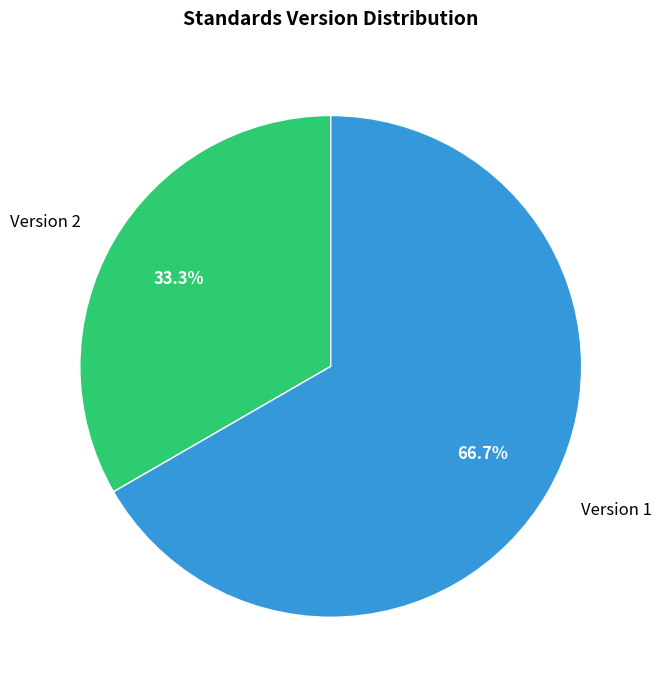

Between Version 1 and Version 2, which is larger?

Version 1